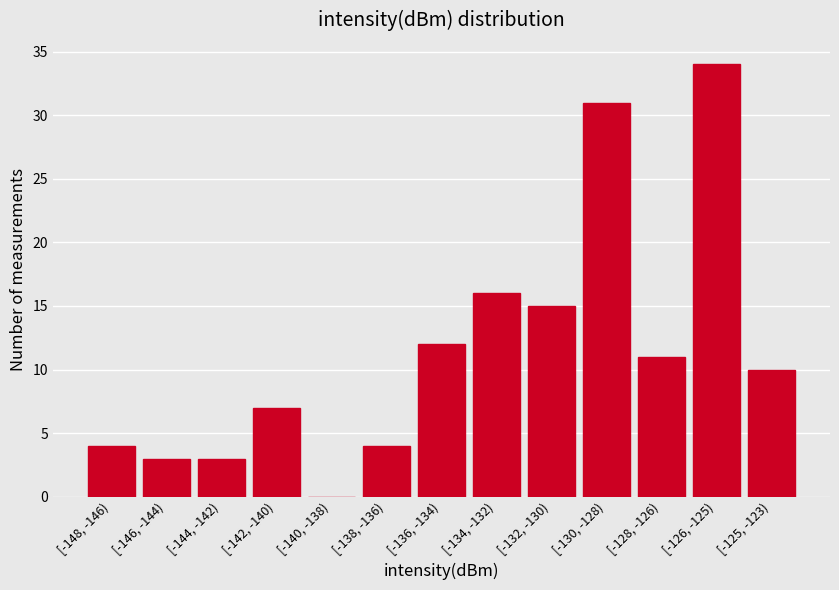

Reading right to left, extract all data points from this chart.

[-125, -123)=10	[-126, -125)=34	[-128, -126)=11	[-130, -128)=31	[-132, -130)=15	[-134, -132)=16	[-136, -134)=12	[-138, -136)=4	[-140, -138)=0	[-142, -140)=7	[-144, -142)=3	[-146, -144)=3	[-148, -146)=4